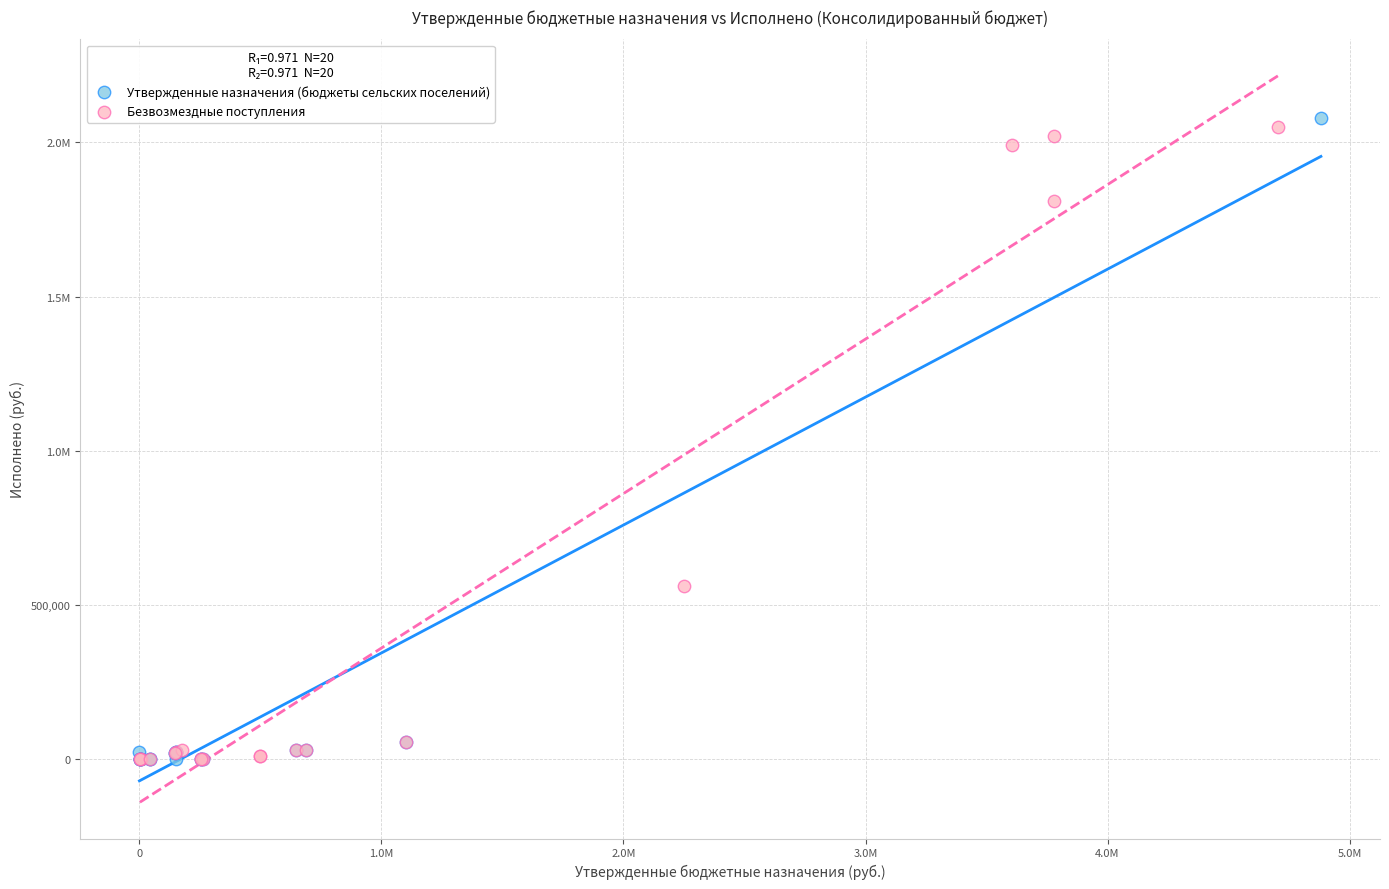

What are all the series names shown in the legend?

Утвержденные назначения (бюджеты сельских поселений), Безвозмездные поступления